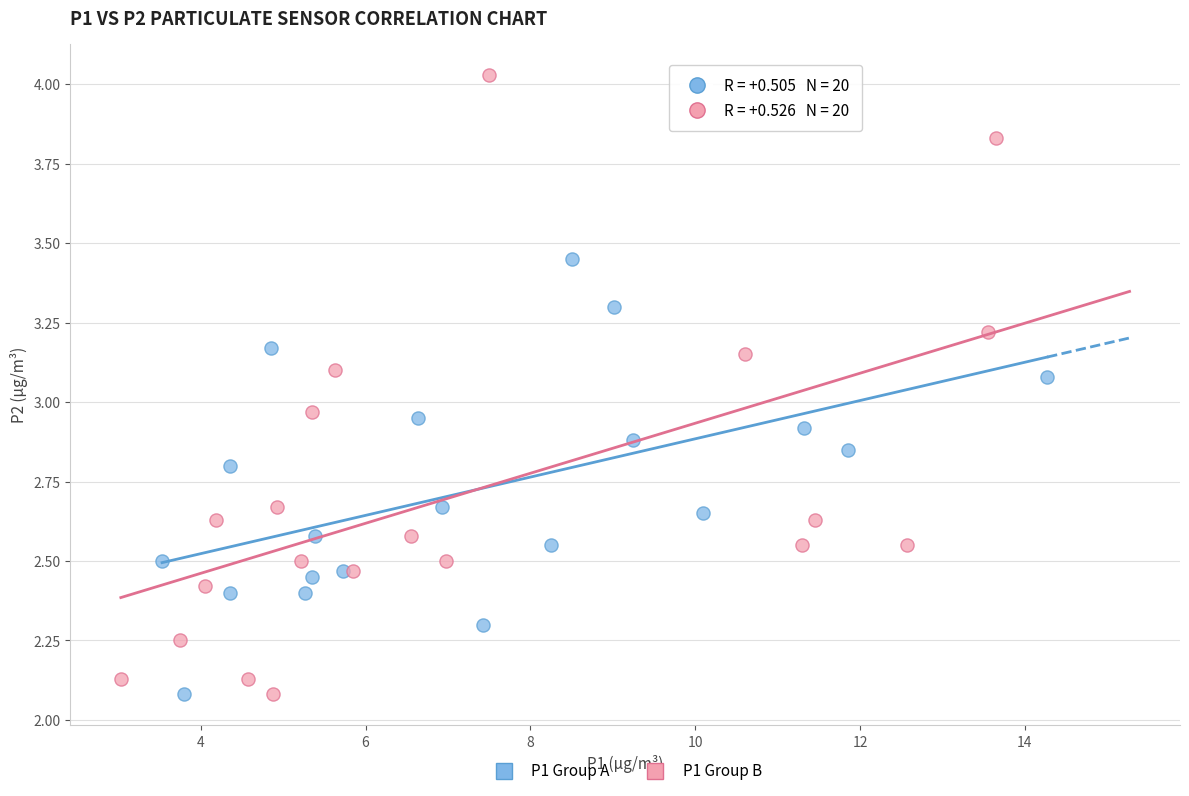

What are all the series names shown in the legend?

P1 Group A, P1 Group B